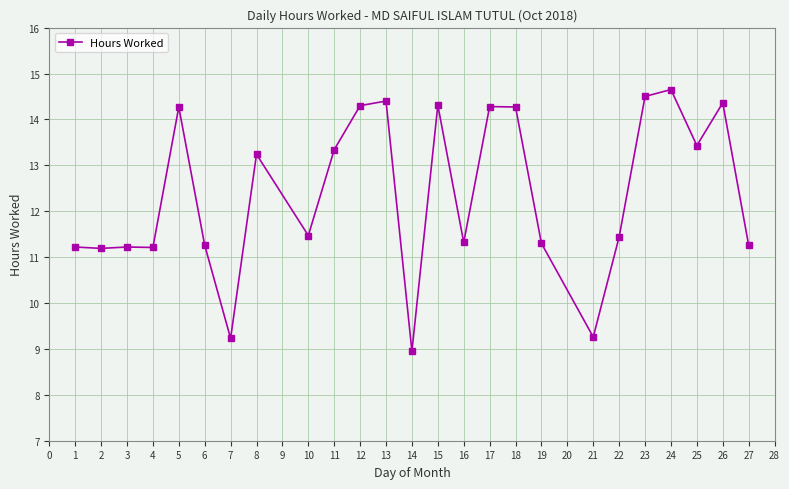

Read the value at 26.

14.4